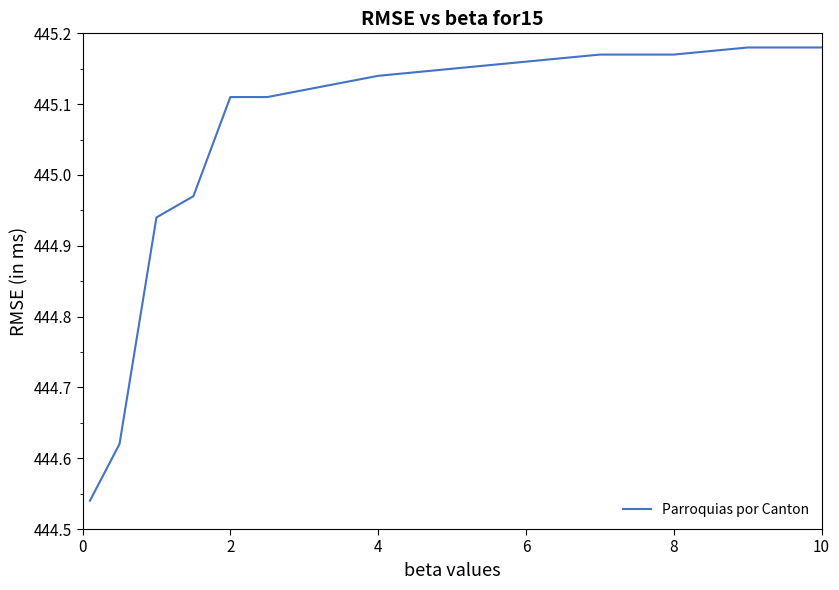

True or false: the data shows 259.1 at 10.

False